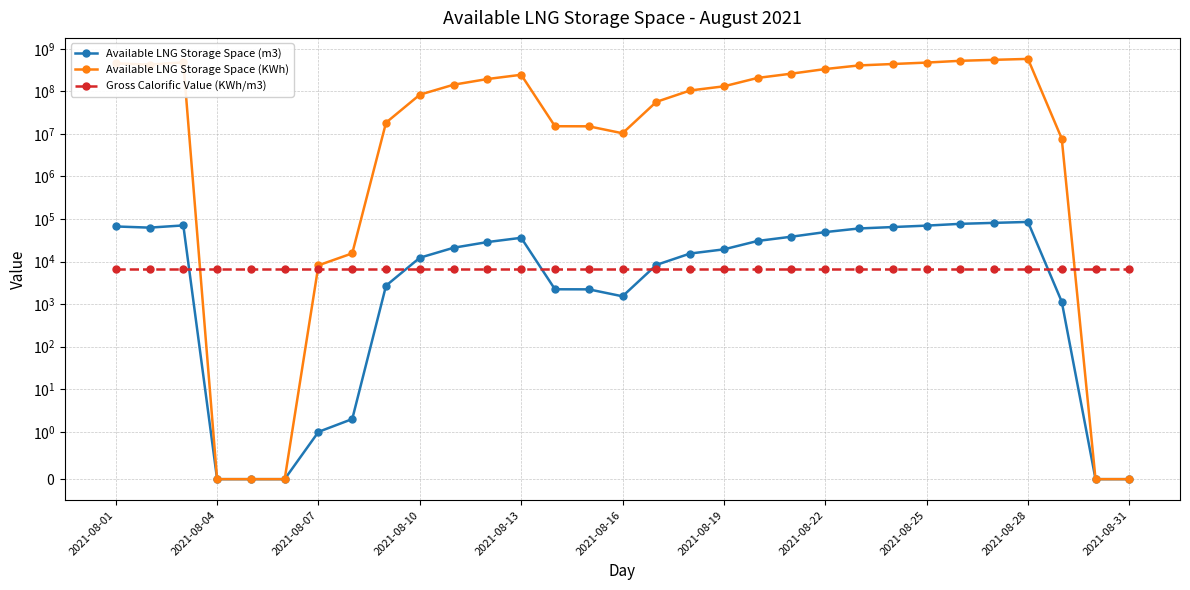

What is the total value across all series at 28?

7749611